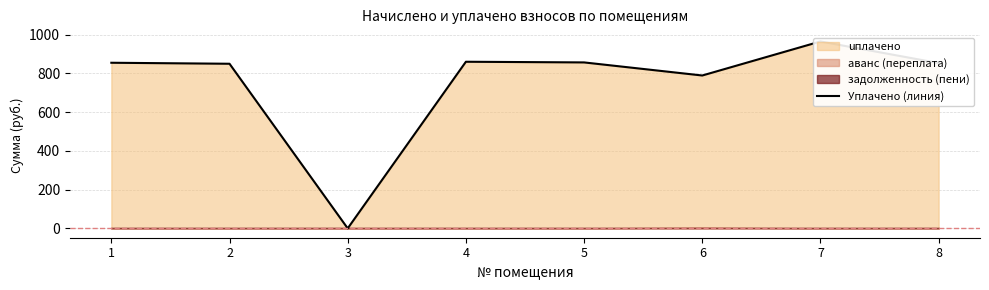

Rank the categories by value from highest to lowest.

7, 4, 5, 1, 8, 2, 6, 3